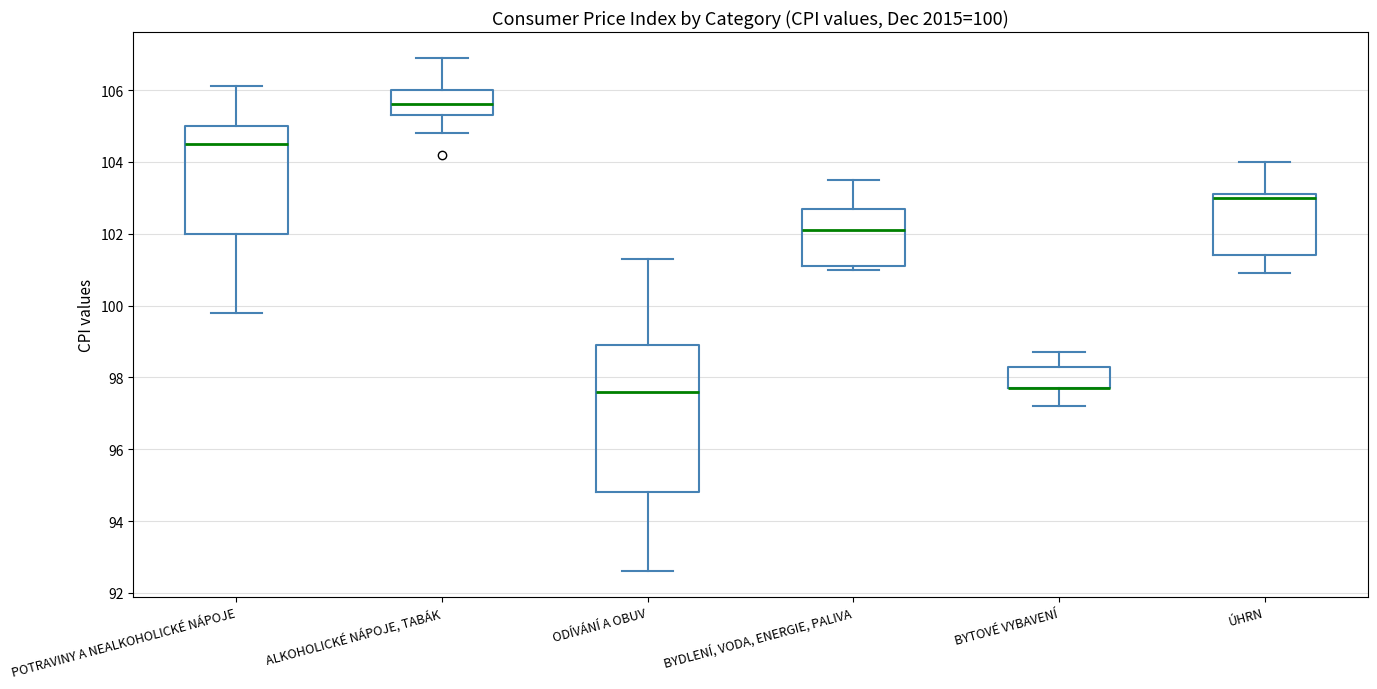

Comparing the boxes themselves (not the whiskers), which one is the tallest?

ODÍVÁNÍ A OBUV